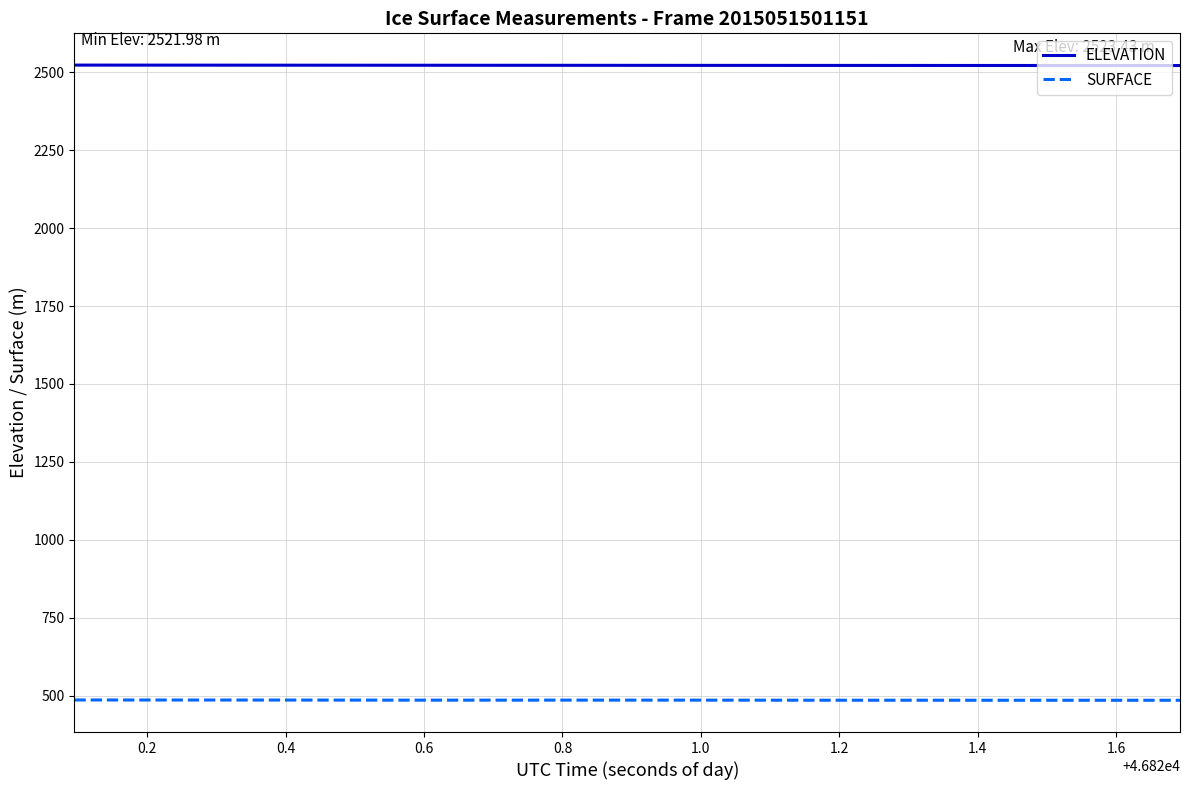

What is the minimum value shown in the chart?

484.9